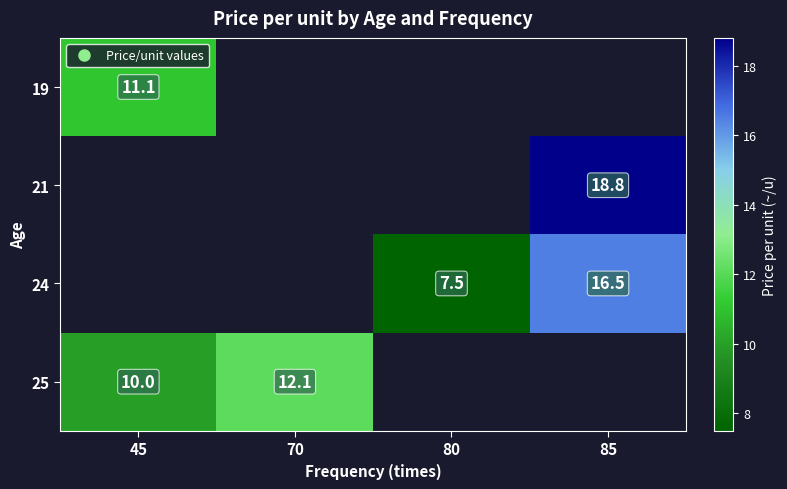

True or false: 25 has a value of 12.1 at 70.

True